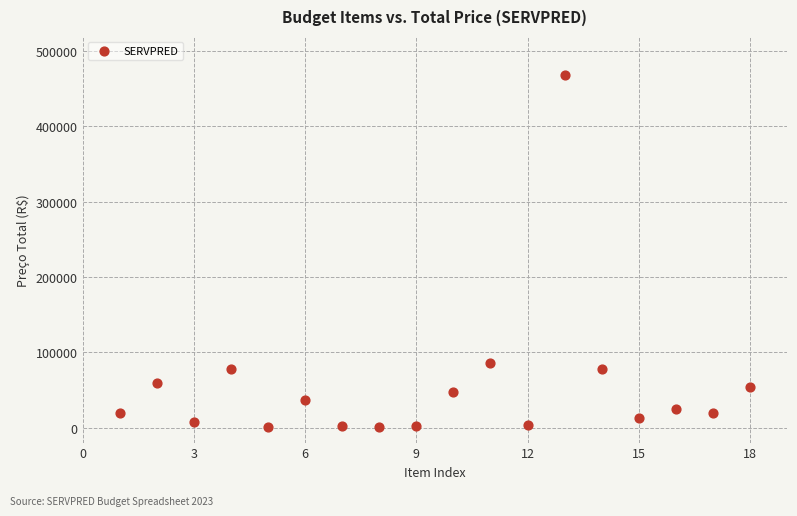

What is the range of Y values (max minus min)?

468233.3